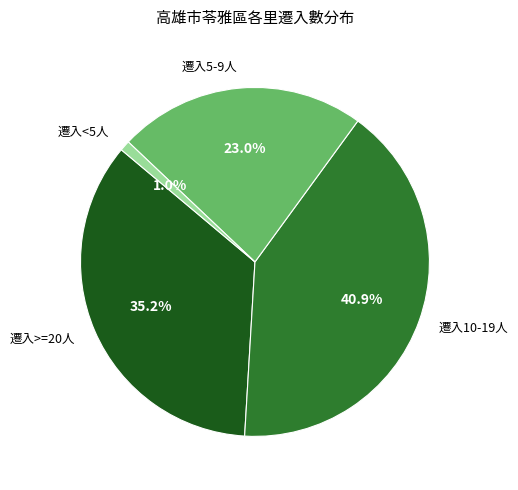

How many slices are in this pie chart?

4